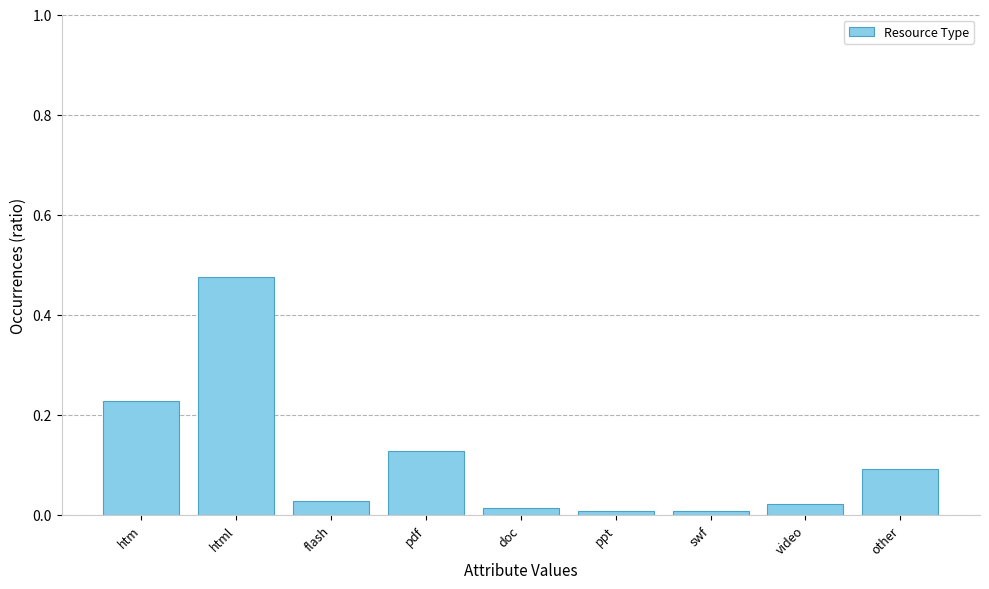

Does the chart contain stacked bars?

No